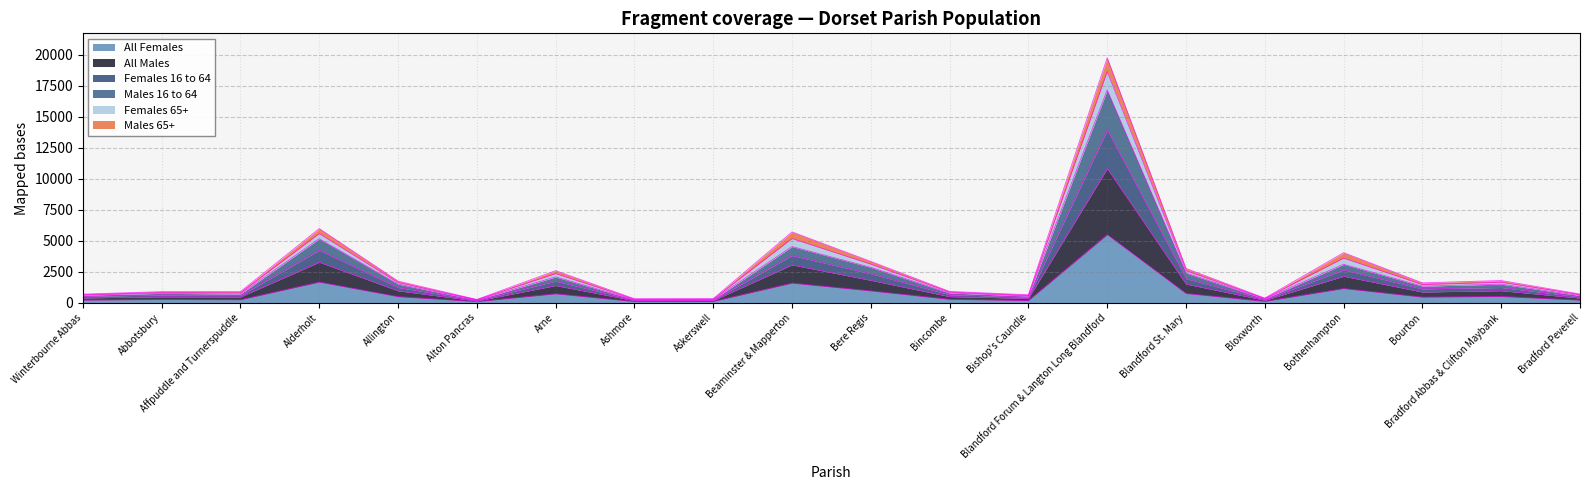

What are all the series names shown in the legend?

All Females, All Males, Females 16 to 64, Males 16 to 64, Females 65+, Males 65+